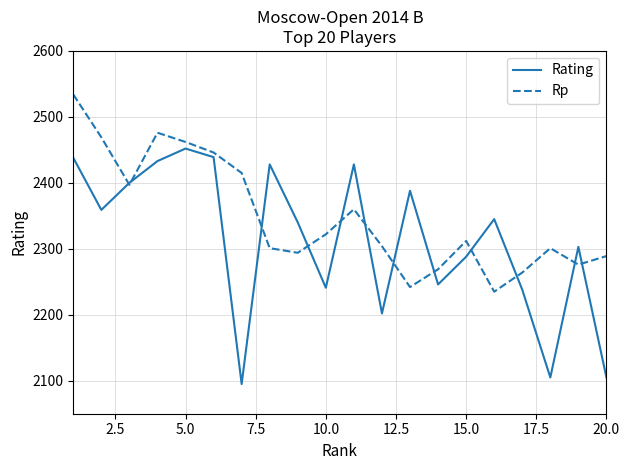

Which series has the largest total across all categories?

Rp